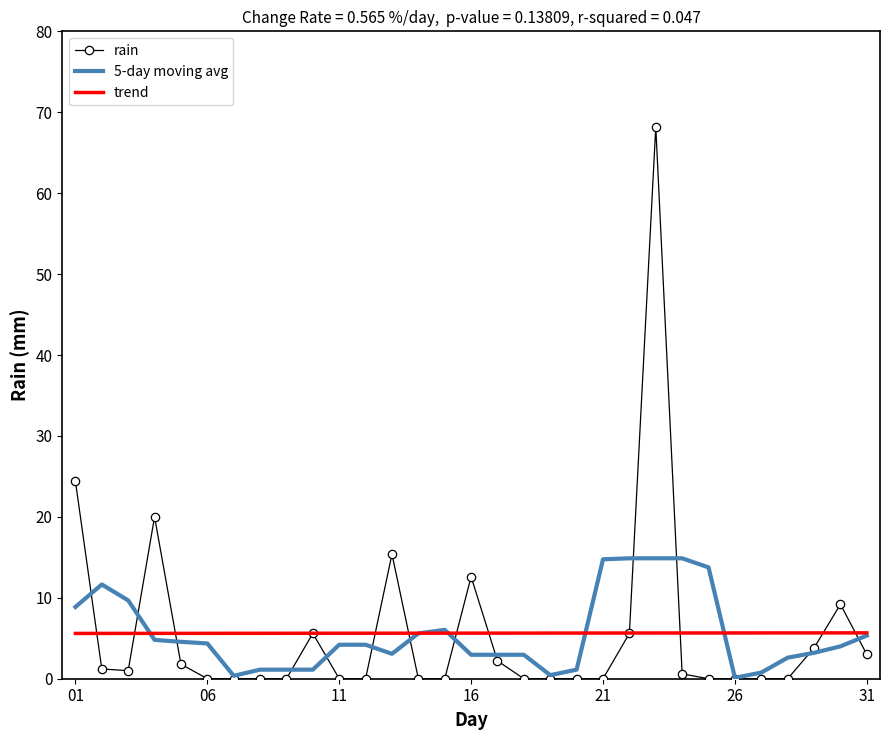

List the series in order of their peak value, highest first.

rain, 5-day moving avg, trend